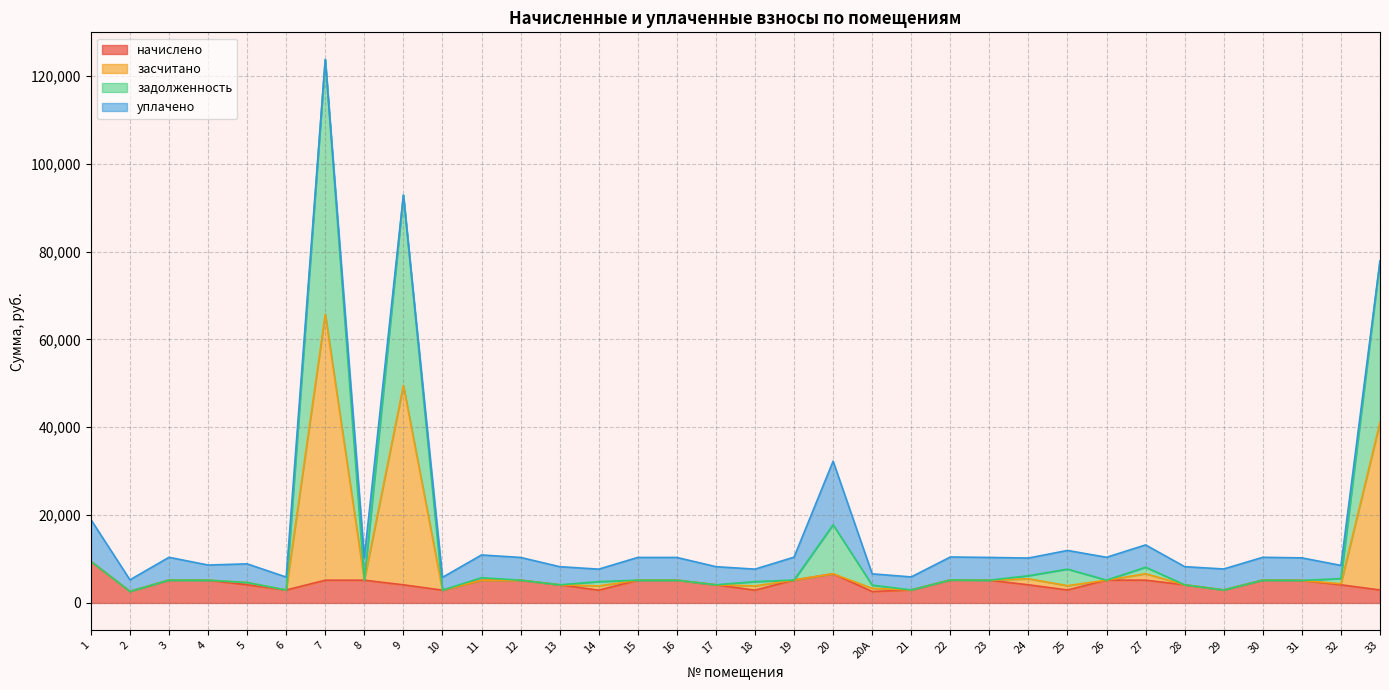

What is the highest value of the начислено series?

9480.6